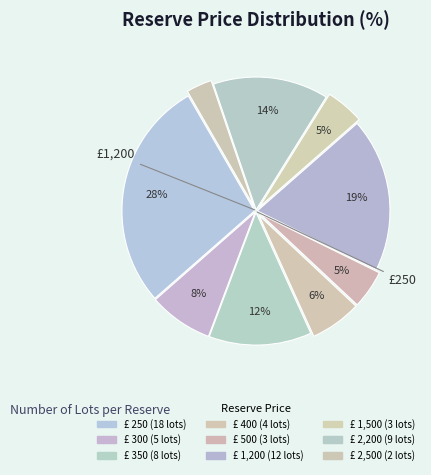

How many segments does this pie chart have?

9